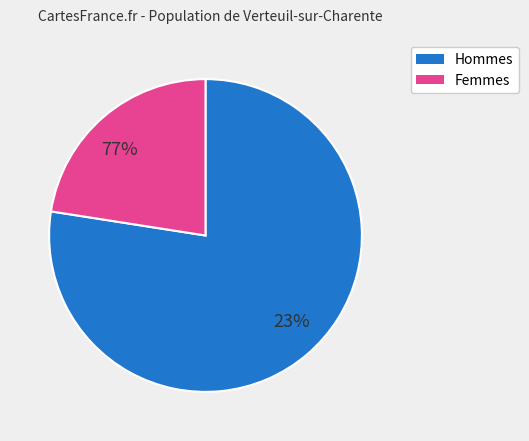

Is the sum of 24 and 25 greater than half?

No